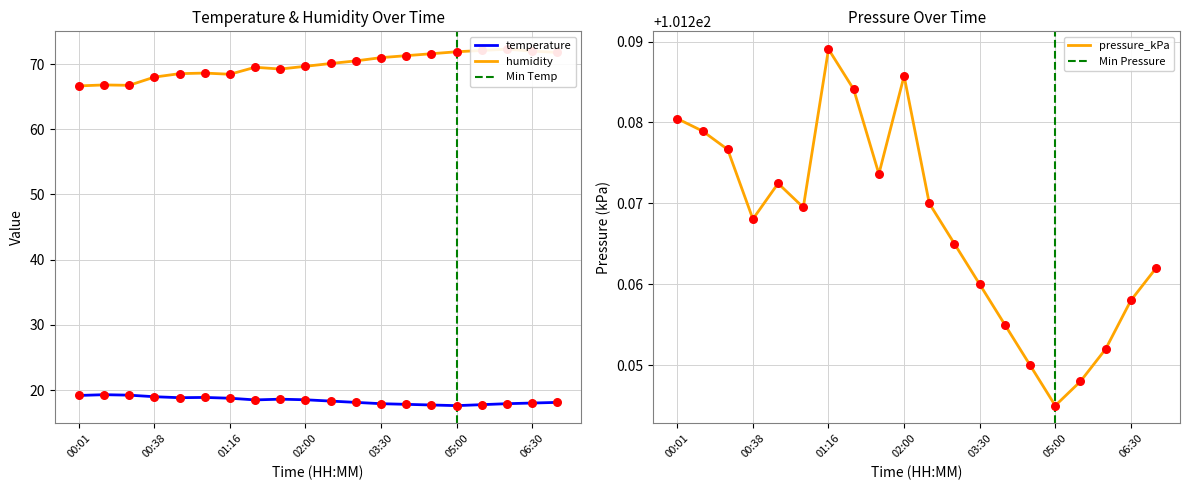

Which series has the largest Y range (max minus min)?

humidity